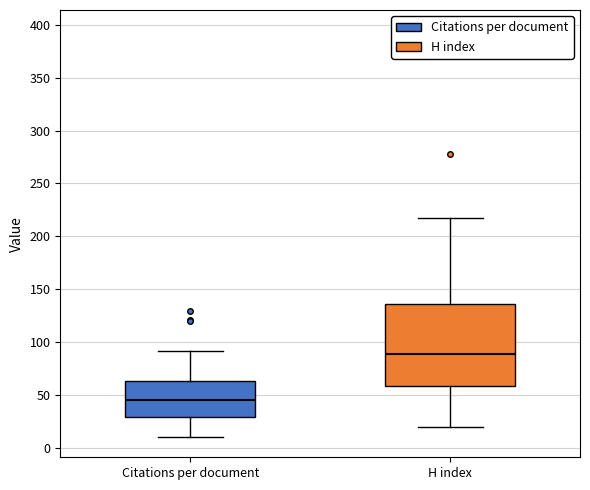

Reading left to right, transcribe this box plot: for each box, give where its median line is, the range the box spans, and where its two whiskers end, as read against the y-axis. The values are not printed on the chart, so give them approximately, as read against the axis.

Citations per document: median 45, box 30 to 65, whiskers 10 to 90
H index: median 90, box 60 to 135, whiskers 20 to 215